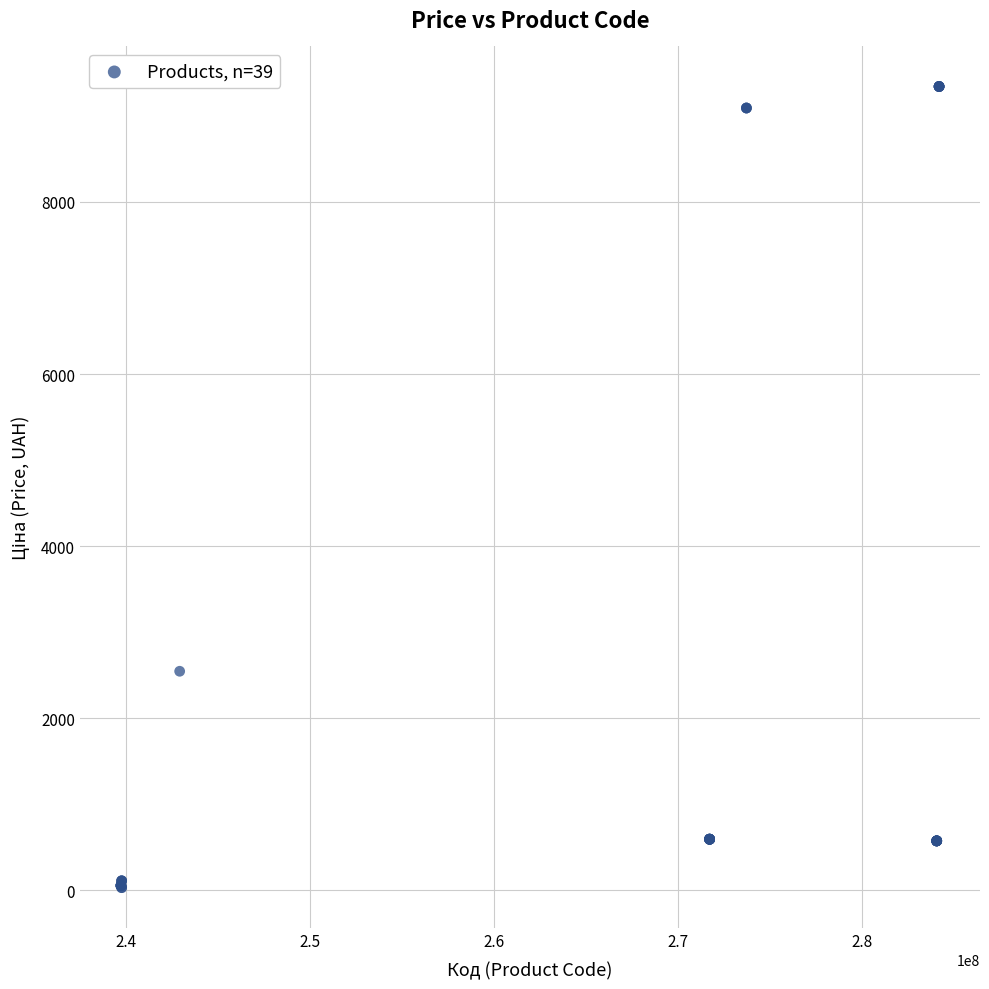

What Y value in the scatter plot is closest to 4686?

2545.8